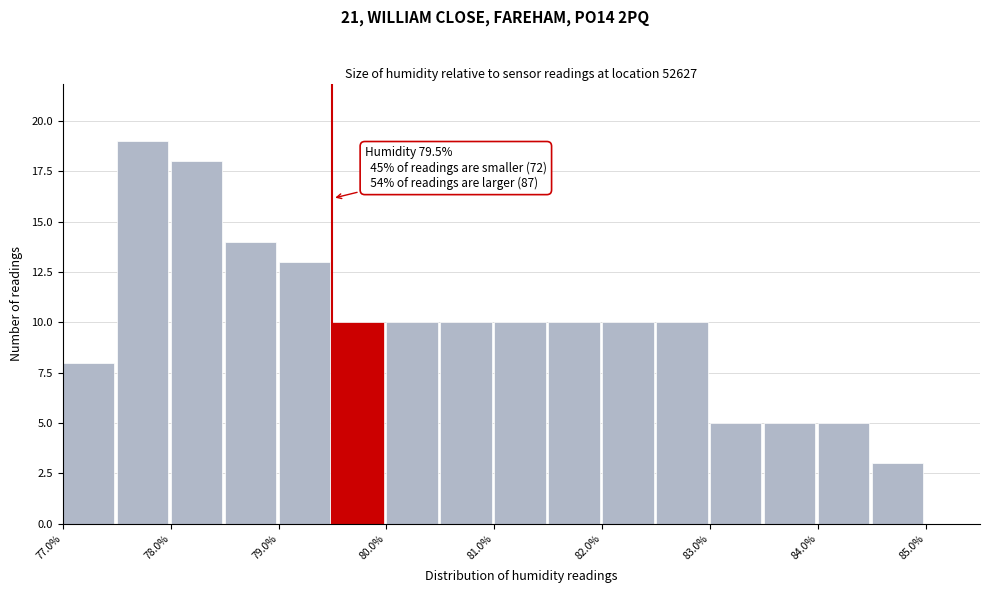

Which range on the x-axis has the tallest bar?

77.5 to 78.0